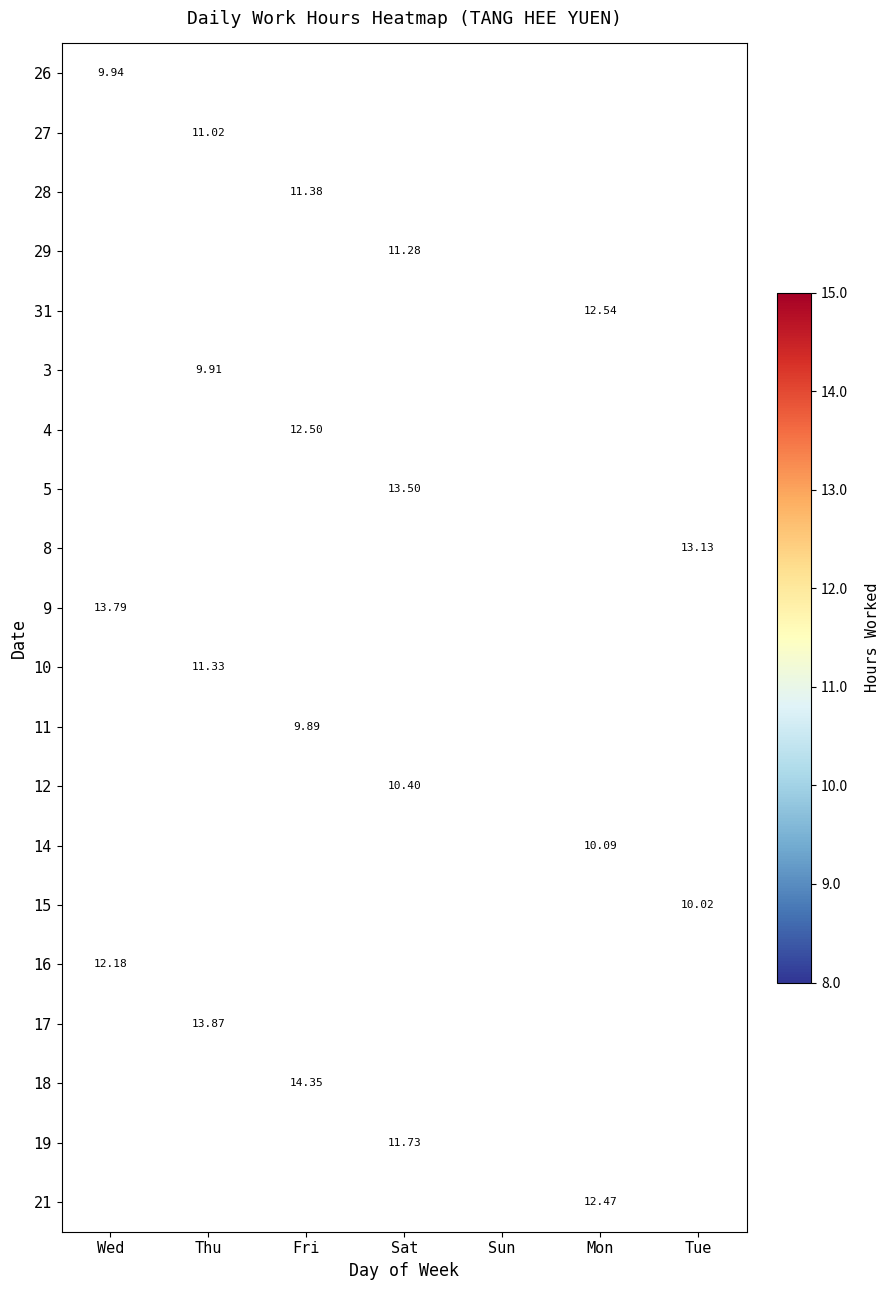

Between Mon and Wed, which is larger?

Wed